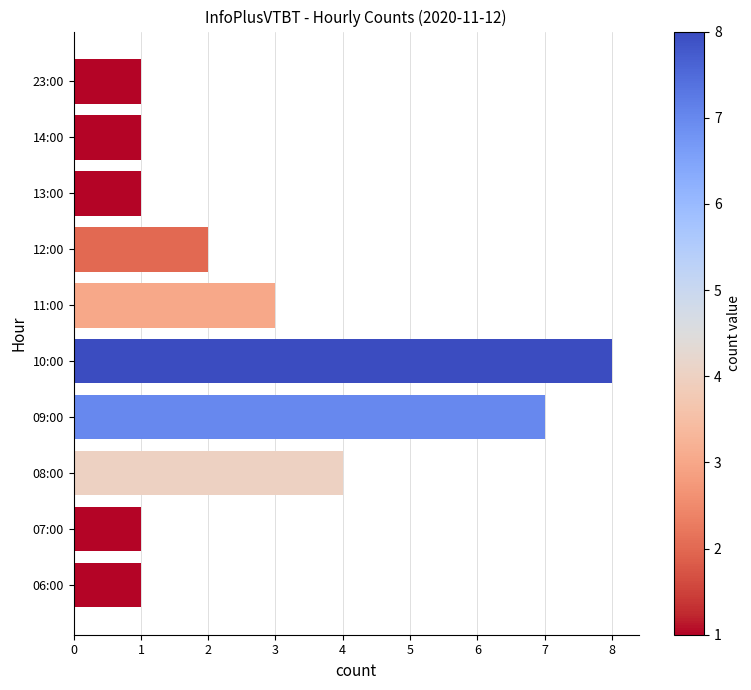

What is the difference between the maximum and minimum values?

7